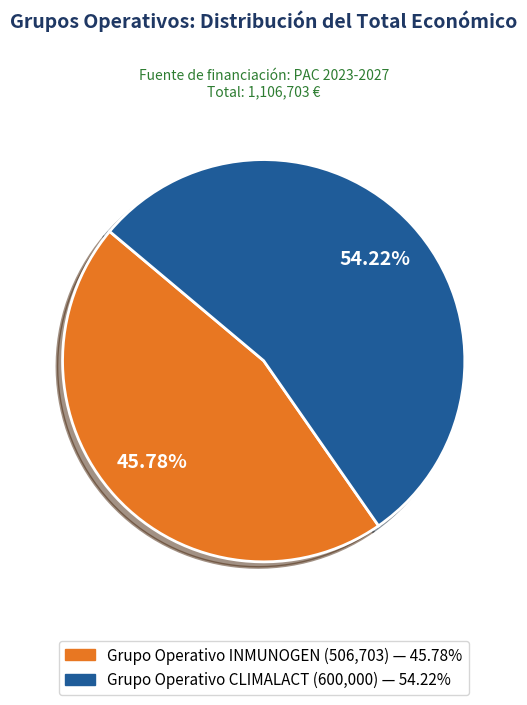

What percentage is the Grupo Operativo CLIMALACT slice, to the nearest percent?

54%